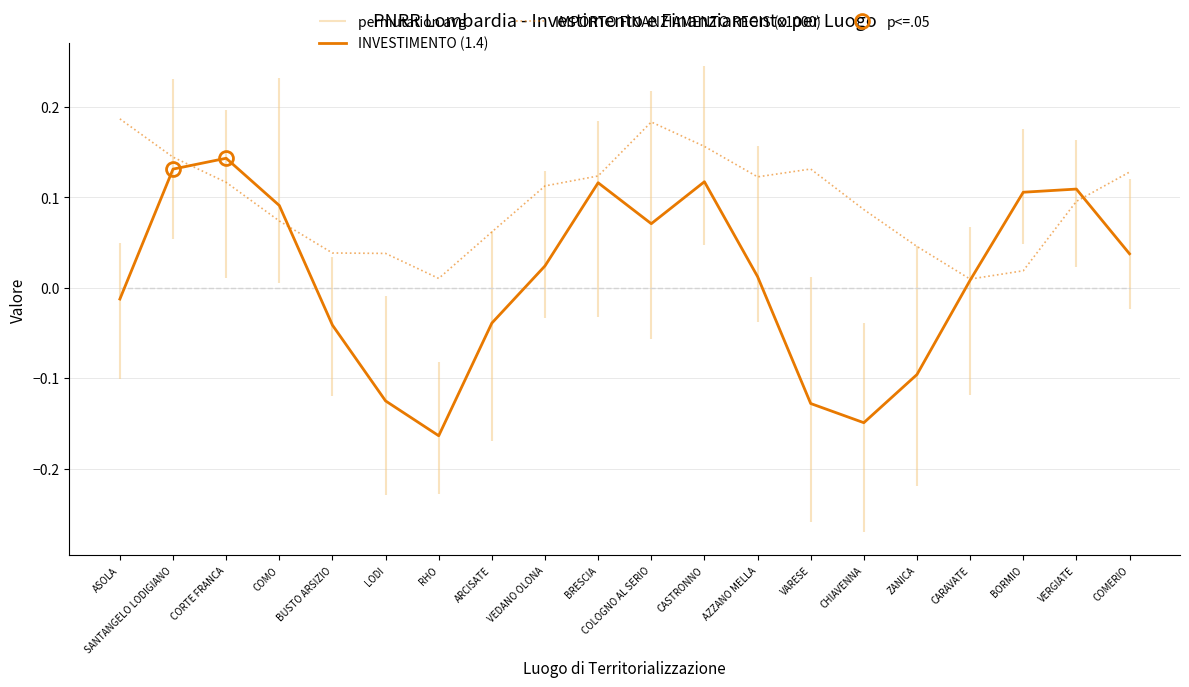

True or false: IMPORTO FINANZIAMENTO REGIS (x1000) has a value of 0.3 at COLOGNO AL SERIO.

False